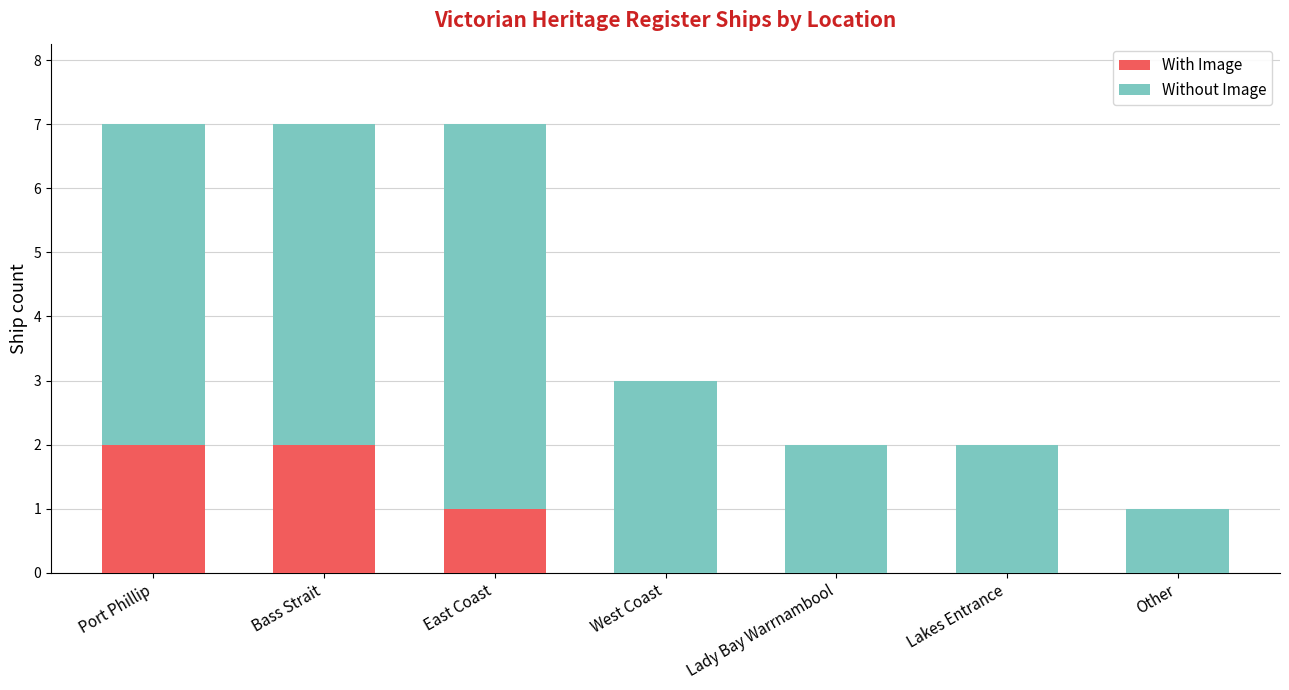

How many series are shown in this chart?

2